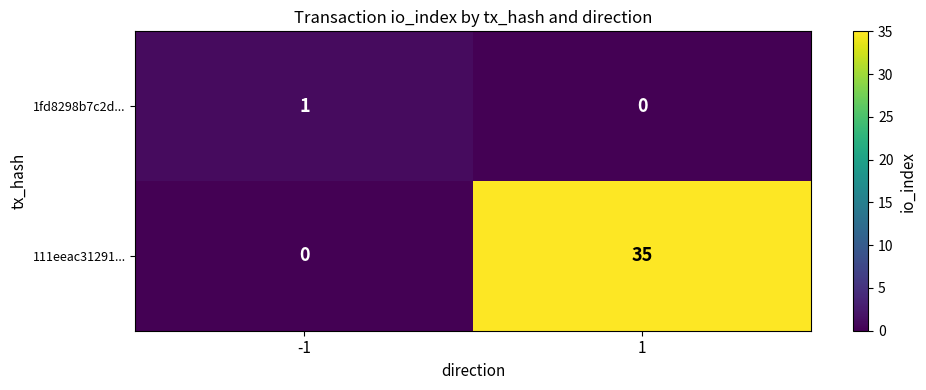

Reading right to left, what are all the values shown in this chart?

1fd8298b7c2d...: 0	1
111eeac31291...: 35	0